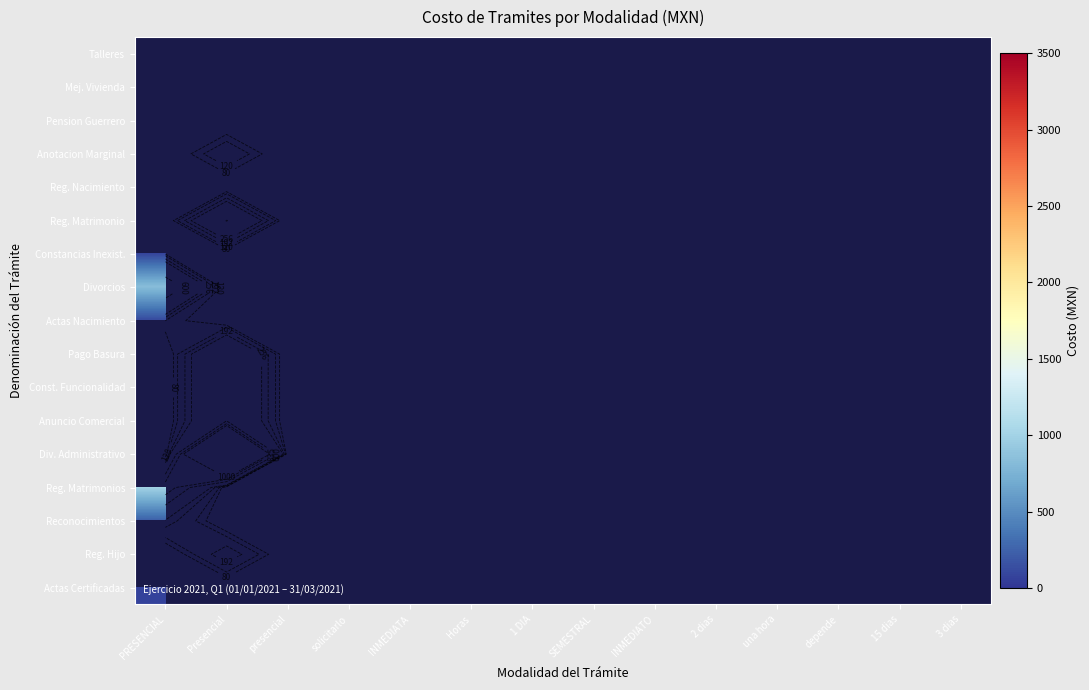

How many series are shown in this chart?

17